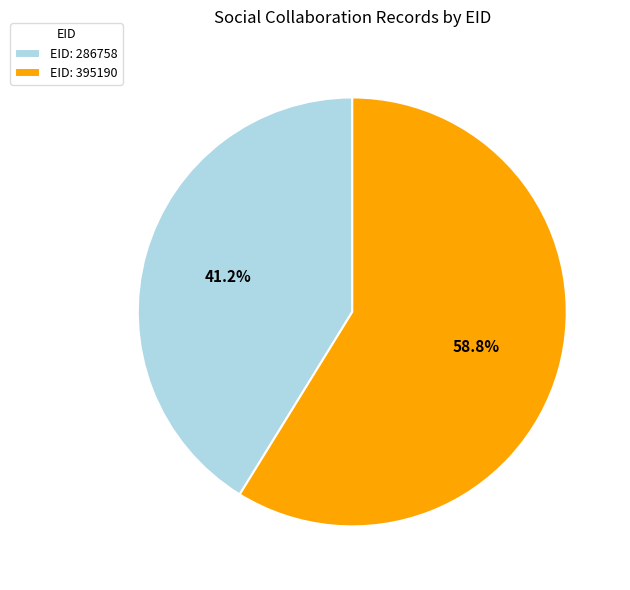

Does any single category account for the majority?

Yes